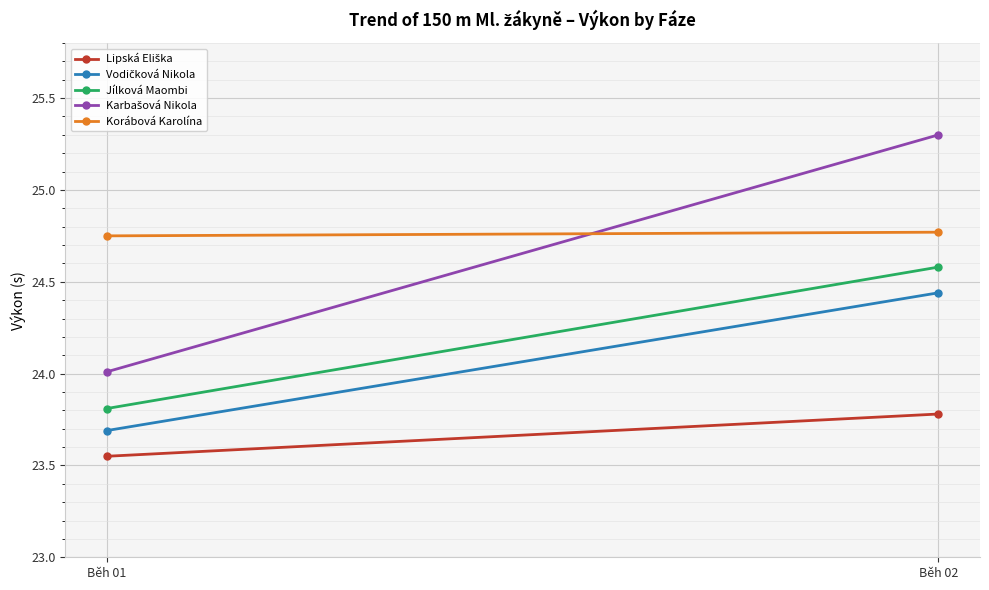

Reading left to right, list all the values displayed in this chart.

Lipská Eliška: 23.6	23.8
Vodičková Nikola: 23.7	24.4
Jílková Maombi: 23.8	24.6
Karbašová Nikola: 24.0	25.3
Korábová Karolína: 24.8	24.8